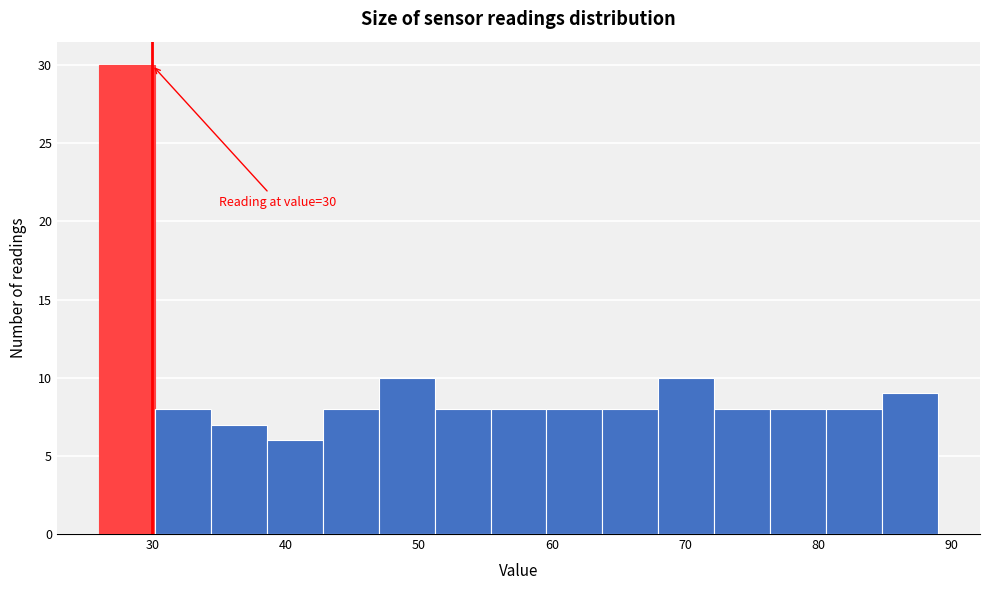

Over which range of the x-axis is the bar tallest?

26.0 to 30.2